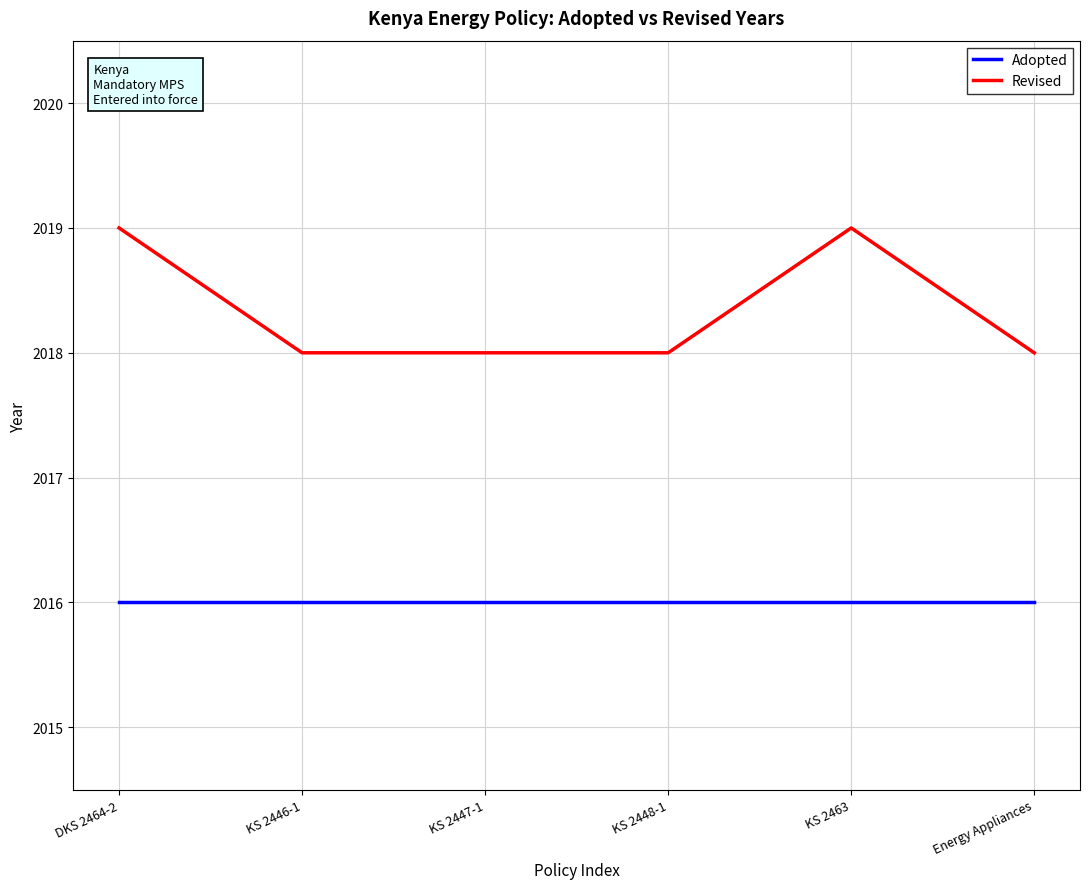

Count the number of data series in this chart.

2